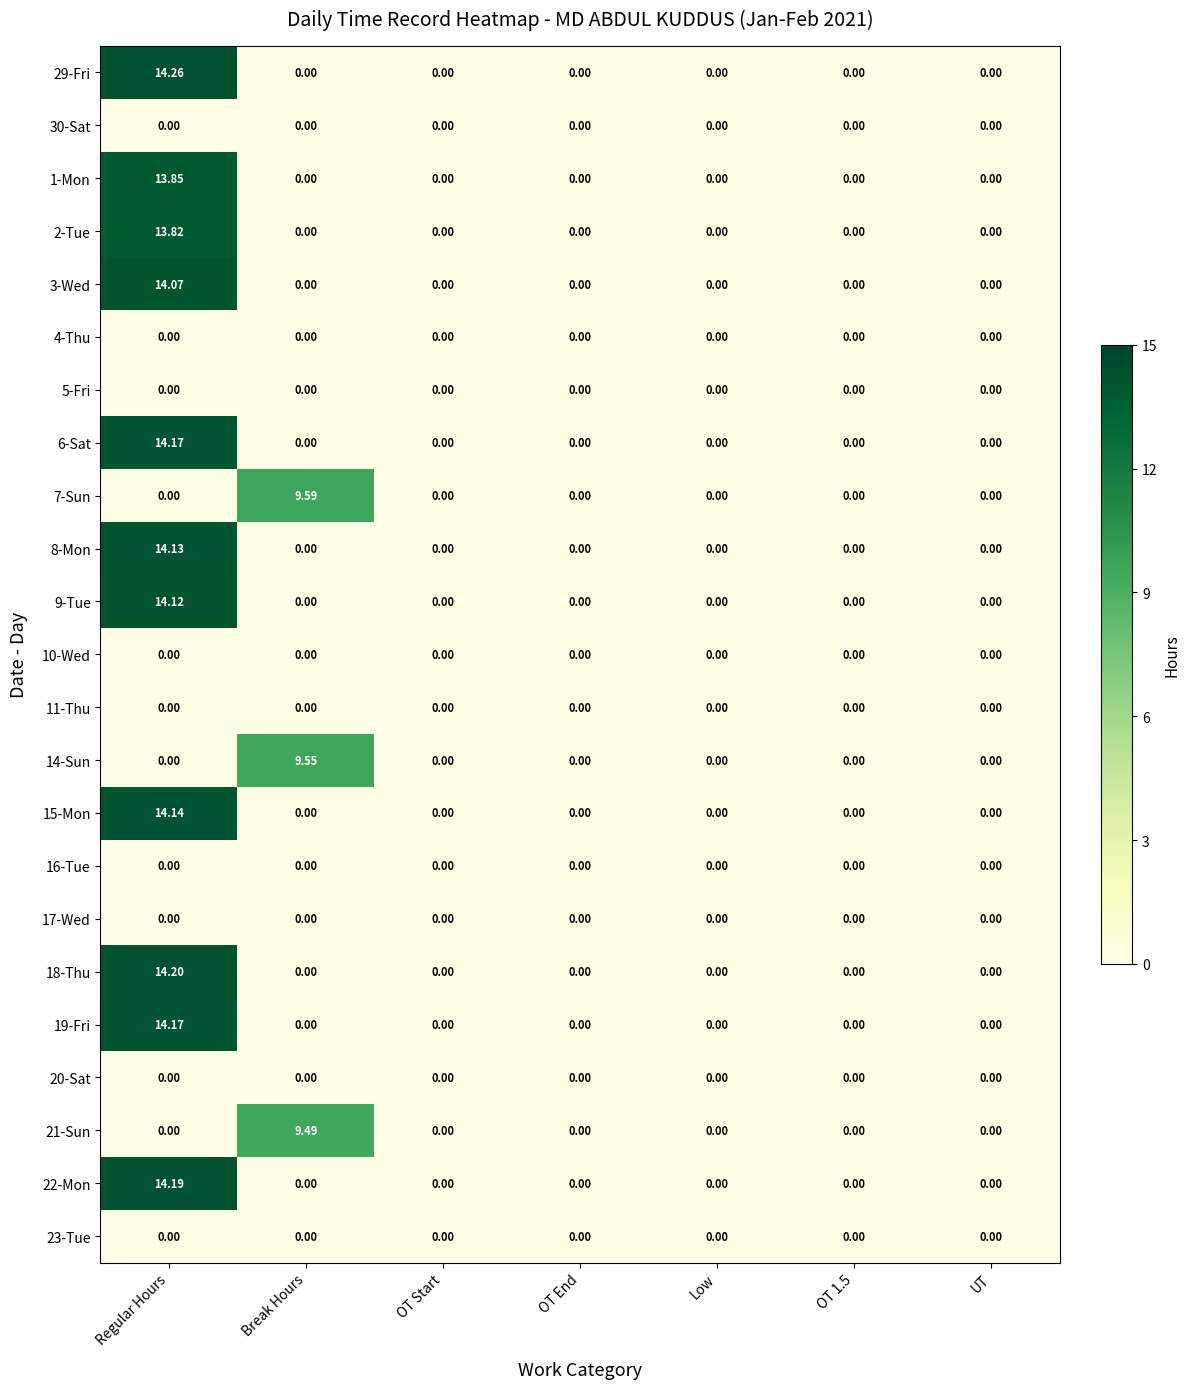

Which label corresponds to the largest value in the chart?

Regular Hours